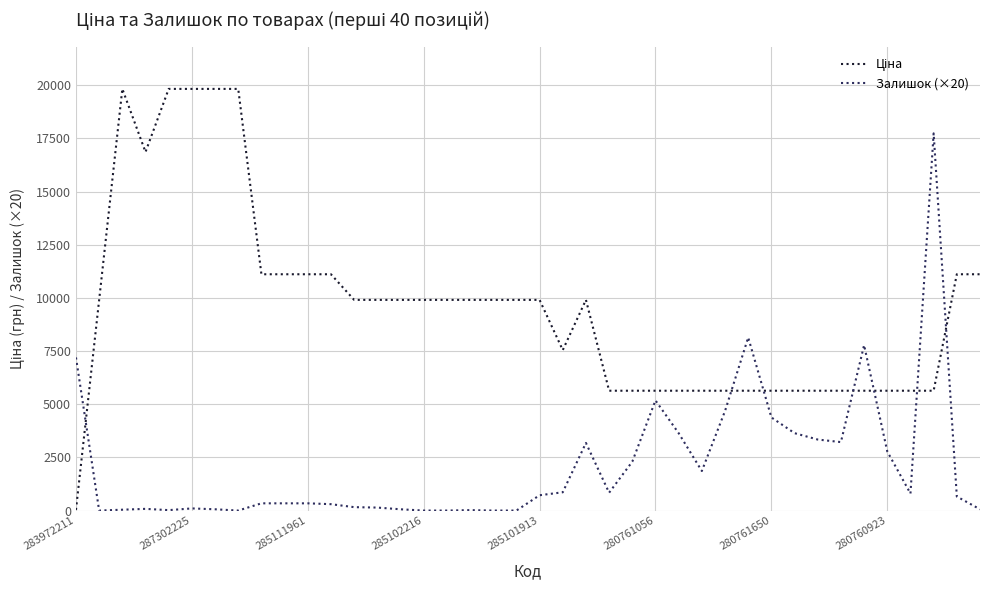

What is the difference between the maximum and minimum values in the Залишок (×20) series?

17740.0